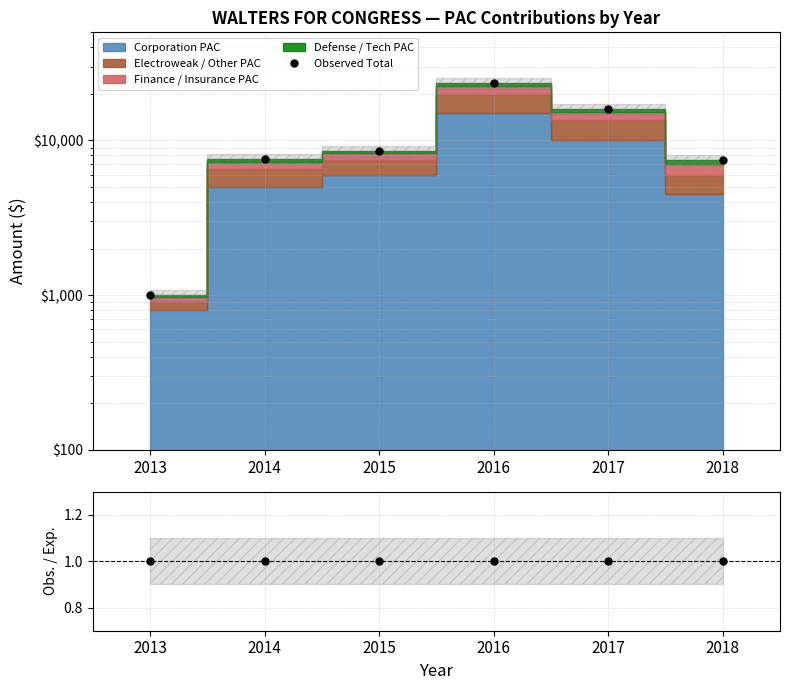

At how many categories does at least one series exceed 22617?

1